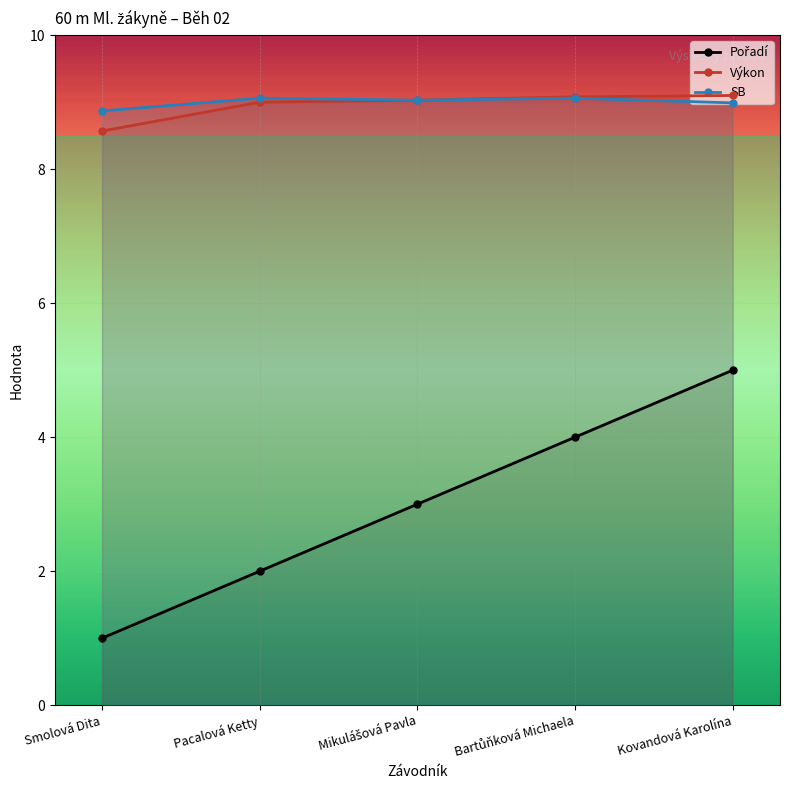

Which series has the largest range (max minus min)?

Pořadí